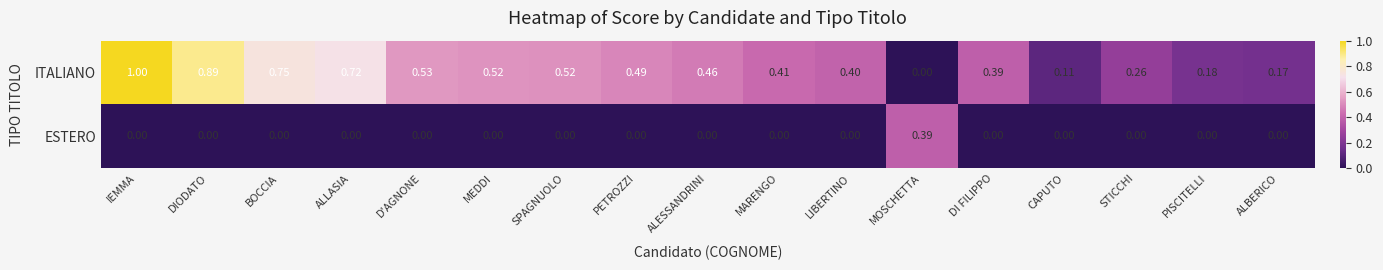

At which label is ITALIANO closest to 0?

MOSCHETTA